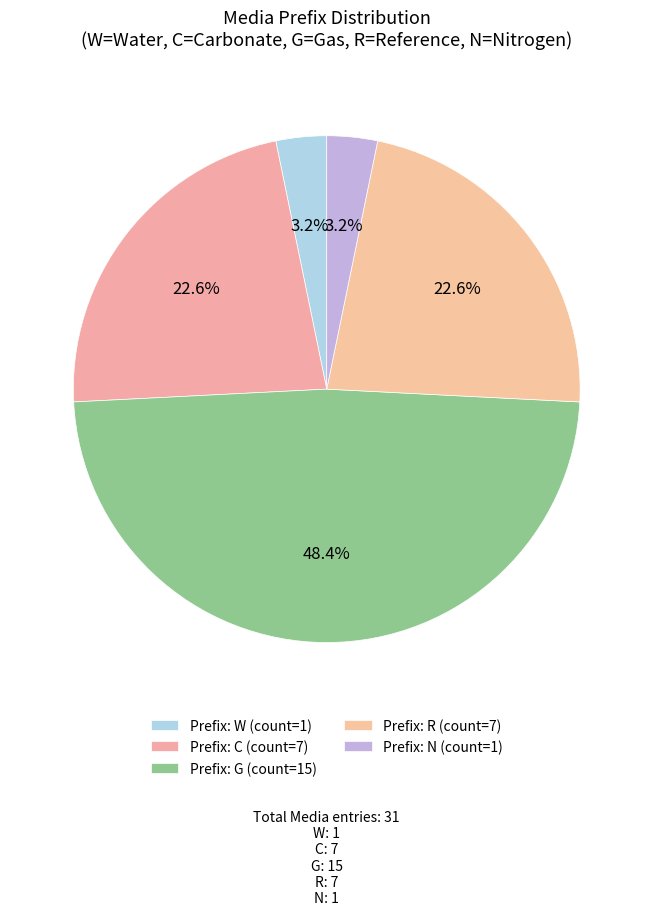

How many slices are in this pie chart?

5